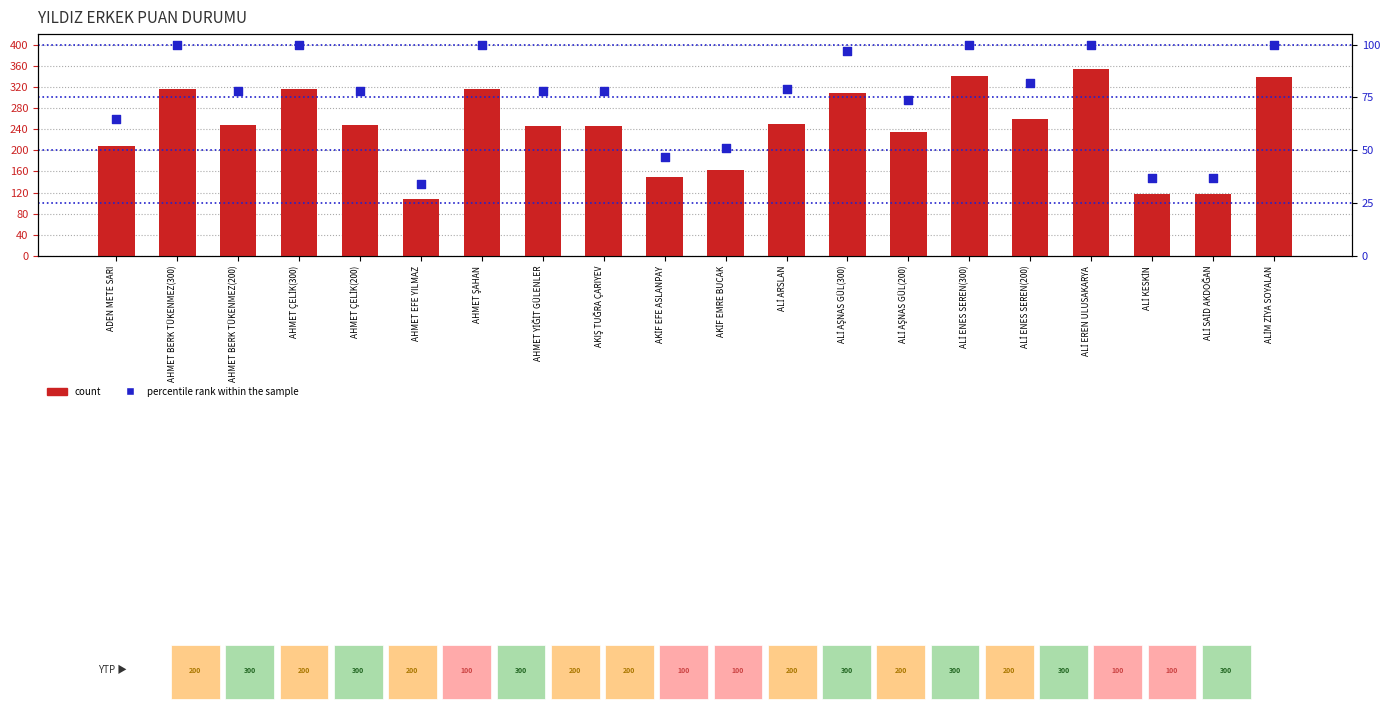

Is the value of percentile rank within the sample at ALİ ENES SEREN(300) greater than the value of count at ADEN METE SARI?

No